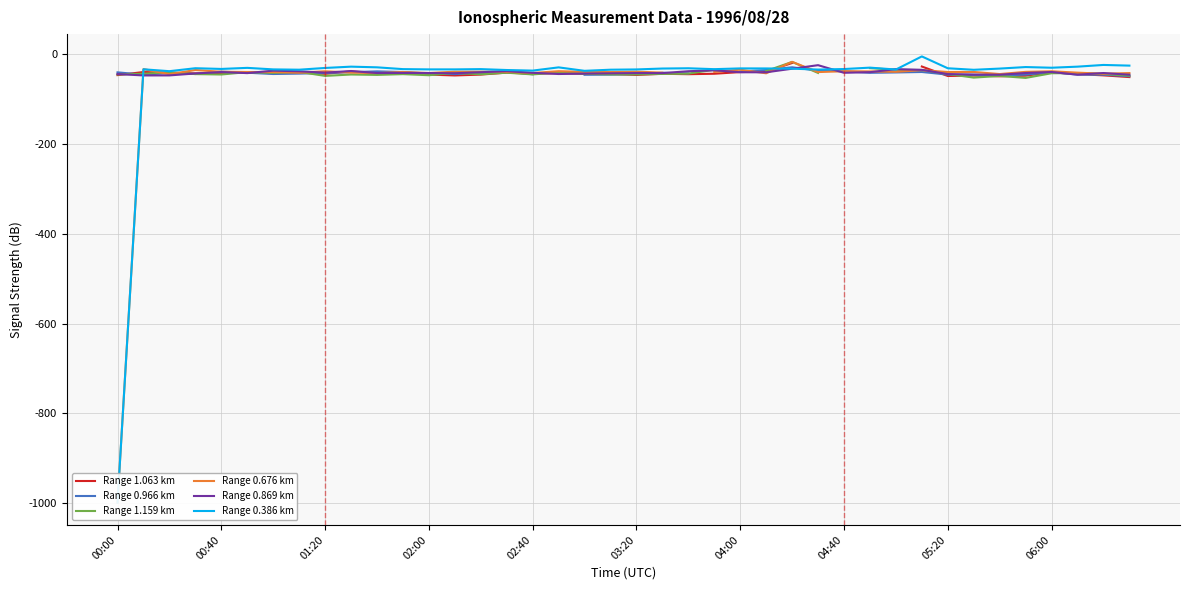

What is the lowest value of the Range 0.676 km series?

-999.0